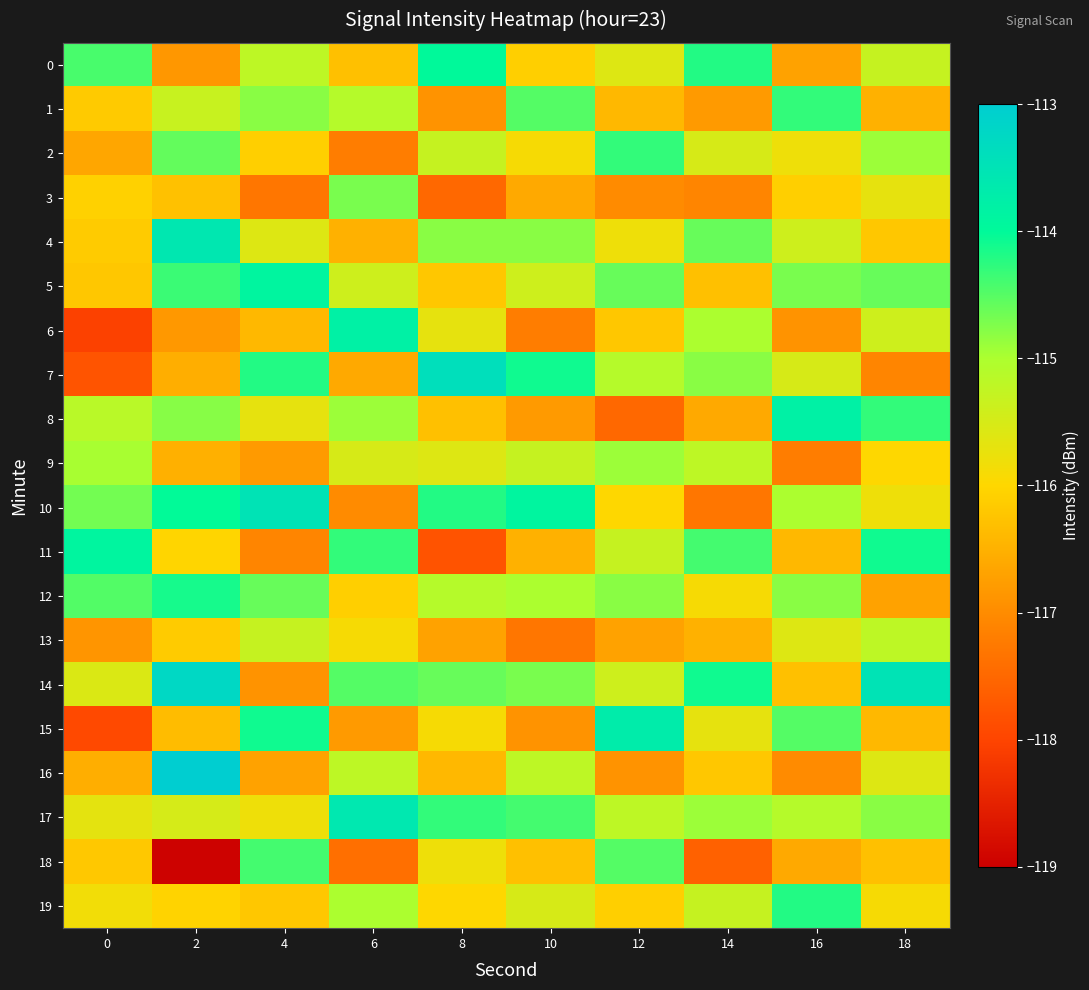

Reading left to right, extract all data points from this chart.

0: 0=-114.4	2=-116.8	4=-115.2	6=-116.3	8=-114.0	10=-116.1	12=-115.6	14=-114.2	16=-116.7	18=-115.3
1: 0=-116.2	2=-115.3	4=-114.8	6=-115.1	8=-116.9	10=-114.5	12=-116.4	14=-116.8	16=-114.3	18=-116.5
2: 0=-116.6	2=-114.6	4=-116.1	6=-117.2	8=-115.3	10=-115.9	12=-114.3	14=-115.5	16=-115.8	18=-114.9
3: 0=-116.1	2=-116.3	4=-117.3	6=-114.7	8=-117.5	10=-116.6	12=-117.0	14=-117.1	16=-116.1	18=-115.7
4: 0=-116.2	2=-113.6	4=-115.6	6=-116.5	8=-114.8	10=-114.8	12=-115.8	14=-114.6	16=-115.4	18=-116.2
5: 0=-116.2	2=-114.3	4=-113.9	6=-115.4	8=-116.2	10=-115.4	12=-114.6	14=-116.3	16=-114.7	18=-114.6
6: 0=-118.0	2=-116.8	4=-116.4	6=-113.8	8=-115.7	10=-117.2	12=-116.2	14=-115.0	16=-116.9	18=-115.4
7: 0=-117.8	2=-116.5	4=-114.2	6=-116.6	8=-113.4	10=-114.1	12=-115.1	14=-114.8	16=-115.5	18=-117.1
8: 0=-115.1	2=-114.8	4=-115.7	6=-114.9	8=-116.3	10=-116.8	12=-117.5	14=-116.6	16=-113.8	18=-114.3
9: 0=-115.0	2=-116.5	4=-116.8	6=-115.5	8=-115.6	10=-115.3	12=-114.9	14=-115.2	16=-117.2	18=-116.0
10: 0=-114.7	2=-114.0	4=-113.5	6=-117.0	8=-114.2	10=-113.9	12=-116.0	14=-117.3	16=-115.0	18=-115.8
11: 0=-113.9	2=-116.0	4=-117.1	6=-114.3	8=-117.8	10=-116.5	12=-115.3	14=-114.4	16=-116.4	18=-114.1
12: 0=-114.5	2=-114.1	4=-114.6	6=-116.1	8=-115.1	10=-115.0	12=-114.8	14=-115.9	16=-114.8	18=-116.7
13: 0=-116.9	2=-116.2	4=-115.3	6=-115.9	8=-116.7	10=-117.3	12=-116.7	14=-116.5	16=-115.6	18=-115.2
14: 0=-115.6	2=-113.2	4=-116.9	6=-114.5	8=-114.6	10=-114.7	12=-115.4	14=-114.1	16=-116.3	18=-113.5
15: 0=-117.9	2=-116.4	4=-114.1	6=-116.8	8=-115.9	10=-116.9	12=-113.7	14=-115.7	16=-114.5	18=-116.4
16: 0=-116.5	2=-113.0	4=-116.7	6=-115.2	8=-116.4	10=-115.2	12=-116.9	14=-116.2	16=-117.0	18=-115.6
17: 0=-115.7	2=-115.5	4=-115.8	6=-113.6	8=-114.3	10=-114.4	12=-115.2	14=-114.9	16=-115.1	18=-114.8
18: 0=-116.2	2=-119.0	4=-114.4	6=-117.4	8=-115.8	10=-116.3	12=-114.5	14=-117.6	16=-116.6	18=-116.3
19: 0=-115.8	2=-116.0	4=-116.2	6=-115.0	8=-116.0	10=-115.5	12=-116.1	14=-115.3	16=-114.2	18=-115.9